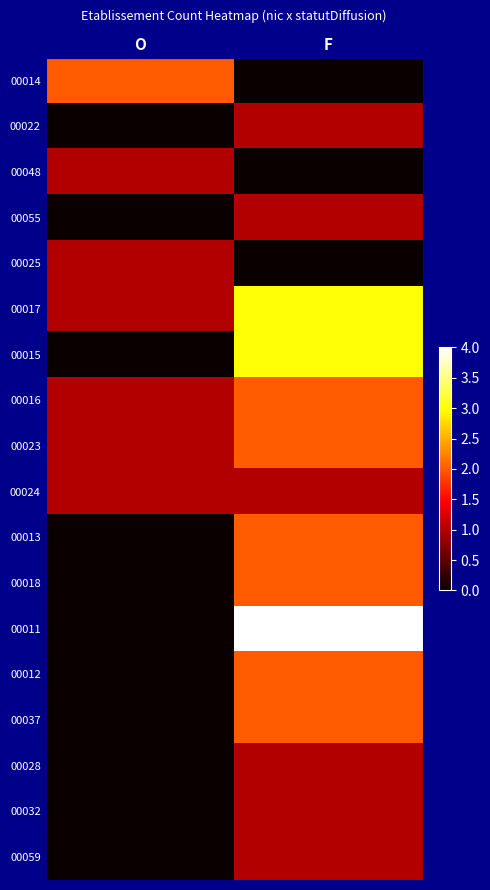

At how many categories does at least one series exceed 2?

1